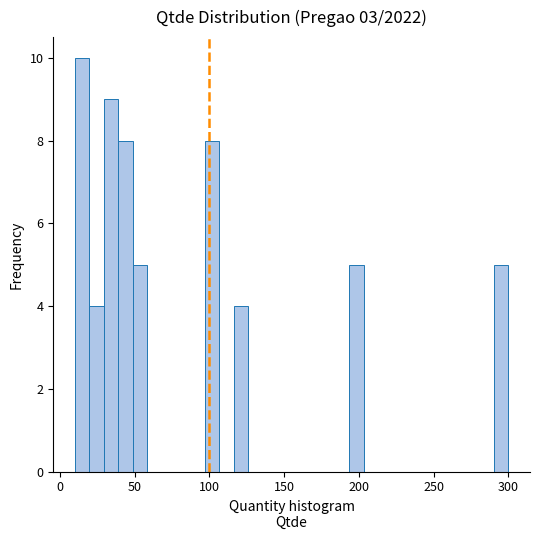

Read against the x-axis, roughly where is the centre of the tallest bar?

15